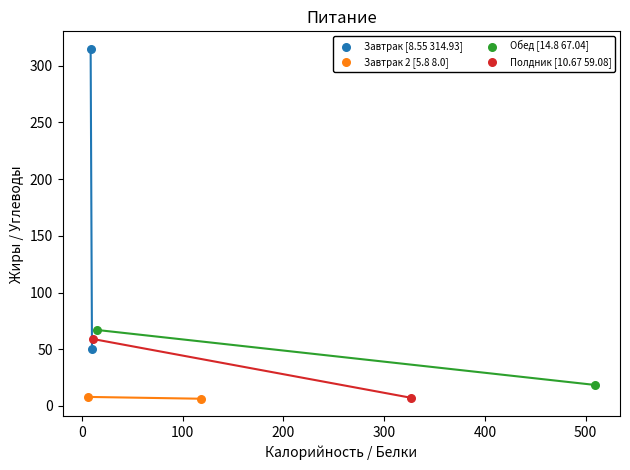

Which series has the widest spread of Y values?

Завтрак [8.55 314.93]